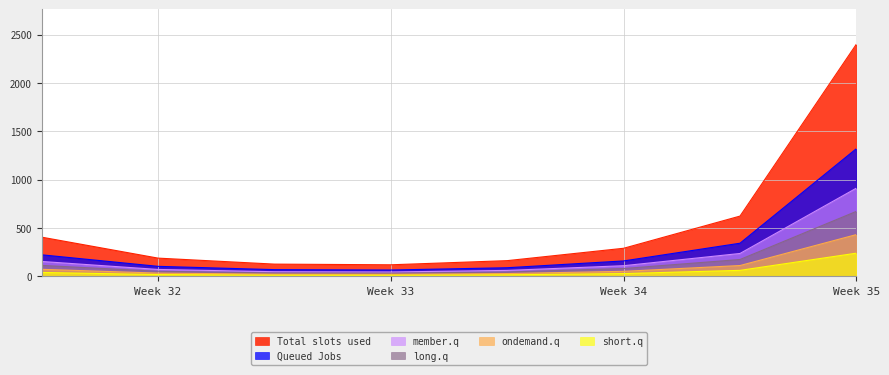

At which label does member.q reach its peak?

Week 35